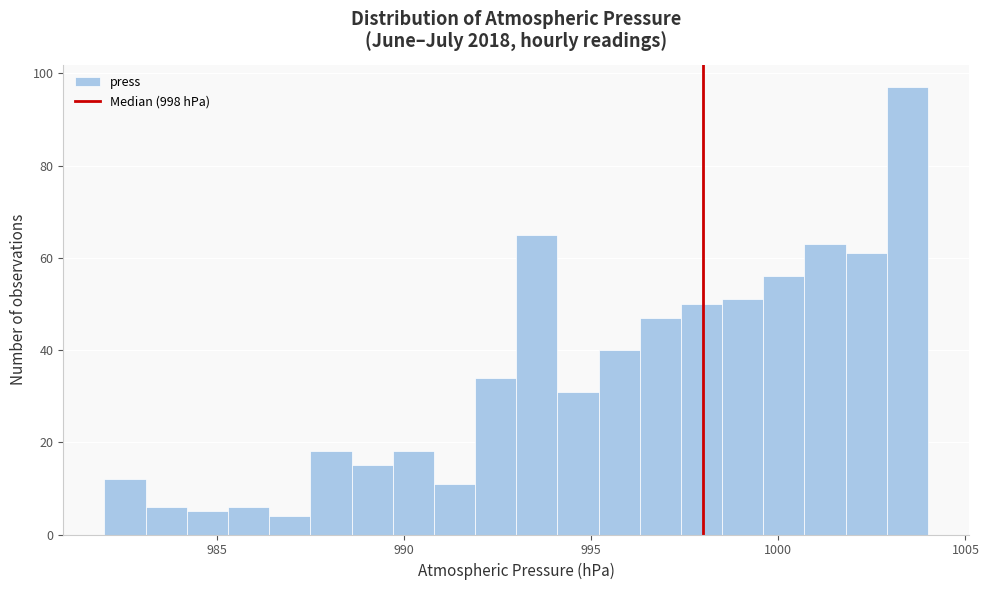

Read against the x-axis, roughly where is the centre of the tallest bar?

1003.5